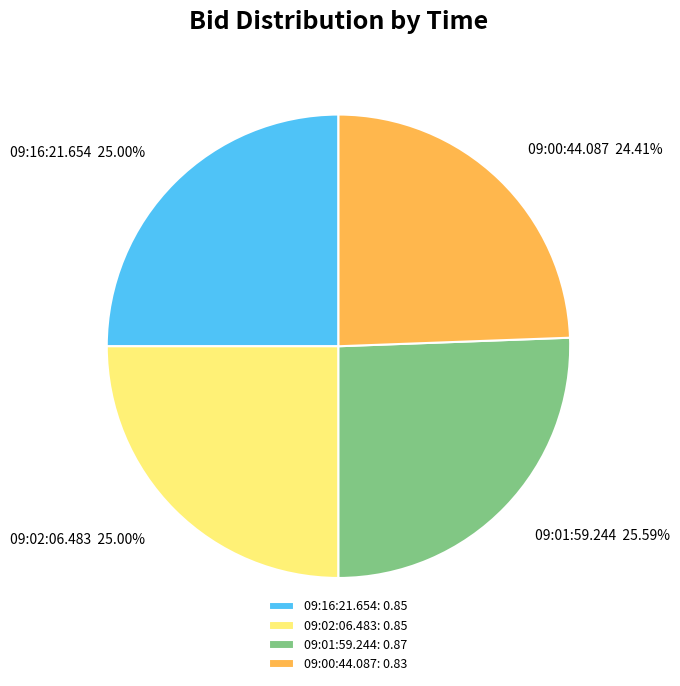

How many segments does this pie chart have?

4